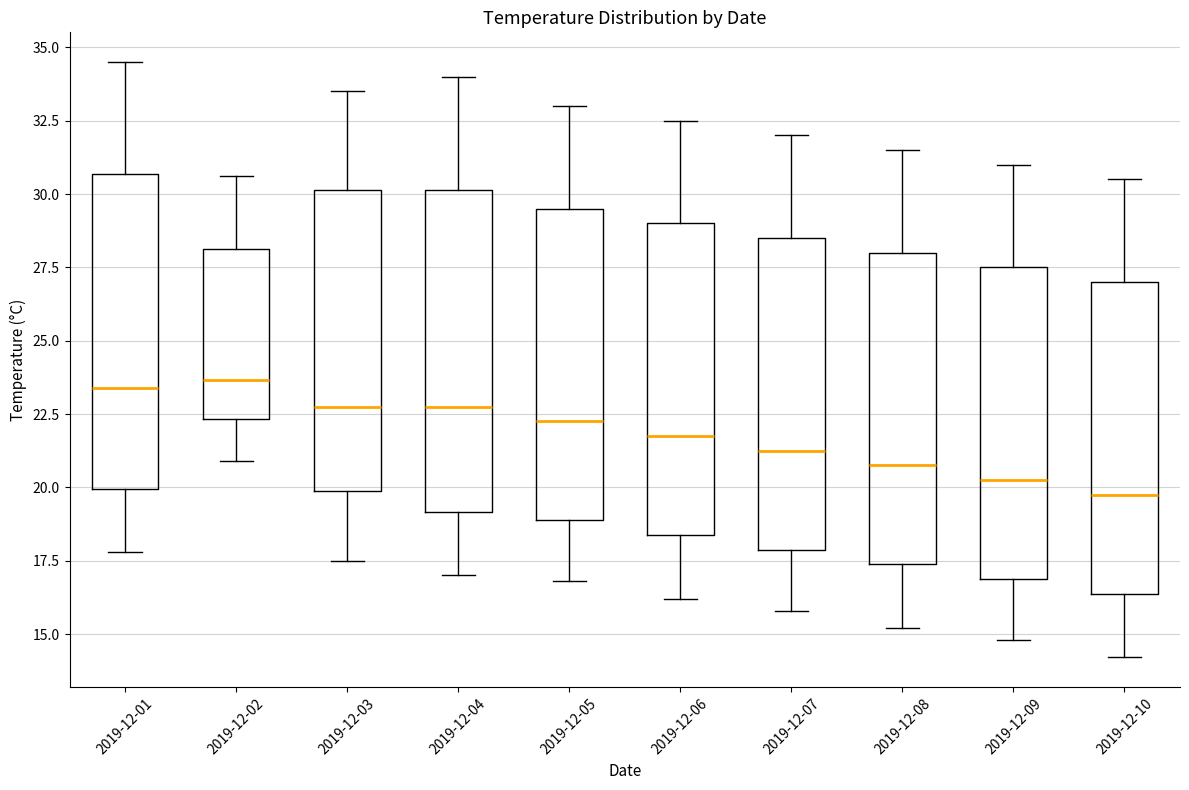

Reading left to right, transcribe this box plot: for each box, give where its median line is, the range the box spans, and where its two whiskers end, as read against the y-axis. The values are not printed on the chart, so give them approximately, as read against the axis.

2019-12-01: median 23.5, box 20.0 to 30.5, whiskers 18.0 to 34.5
2019-12-02: median 23.5, box 22.5 to 28.0, whiskers 21.0 to 30.5
2019-12-03: median 23.0, box 20.0 to 30.0, whiskers 17.5 to 33.5
2019-12-04: median 23.0, box 19.0 to 30.0, whiskers 17.0 to 34.0
2019-12-05: median 22.5, box 19.0 to 29.5, whiskers 17.0 to 33.0
2019-12-06: median 22.0, box 18.5 to 29.0, whiskers 16.0 to 32.5
2019-12-07: median 21.5, box 18.0 to 28.5, whiskers 16.0 to 32.0
2019-12-08: median 21.0, box 17.5 to 28.0, whiskers 15.0 to 31.5
2019-12-09: median 20.5, box 17.0 to 27.5, whiskers 15.0 to 31.0
2019-12-10: median 20.0, box 16.5 to 27.0, whiskers 14.0 to 30.5